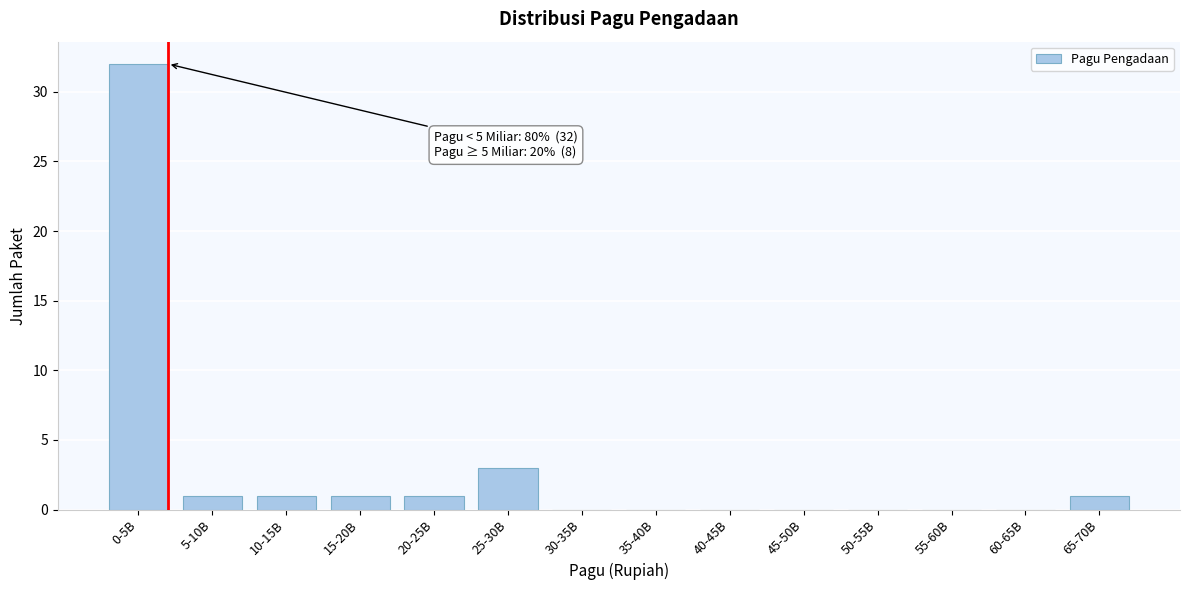

Reading left to right, transcribe all the data shown in this chart.

0-5B=32	5-10B=1	10-15B=1	15-20B=1	20-25B=1	25-30B=3	30-35B=0	35-40B=0	40-45B=0	45-50B=0	50-55B=0	55-60B=0	60-65B=0	65-70B=1